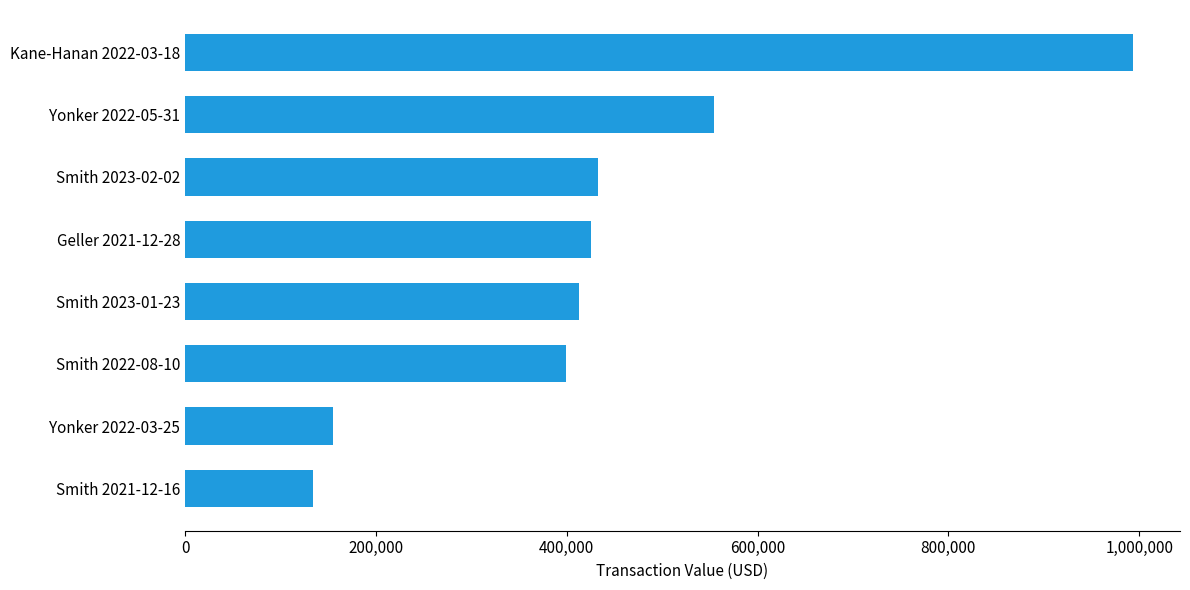

What is the ratio of the value at Geller 2021-12-28 to the value at Yonker 2022-05-31?

0.8